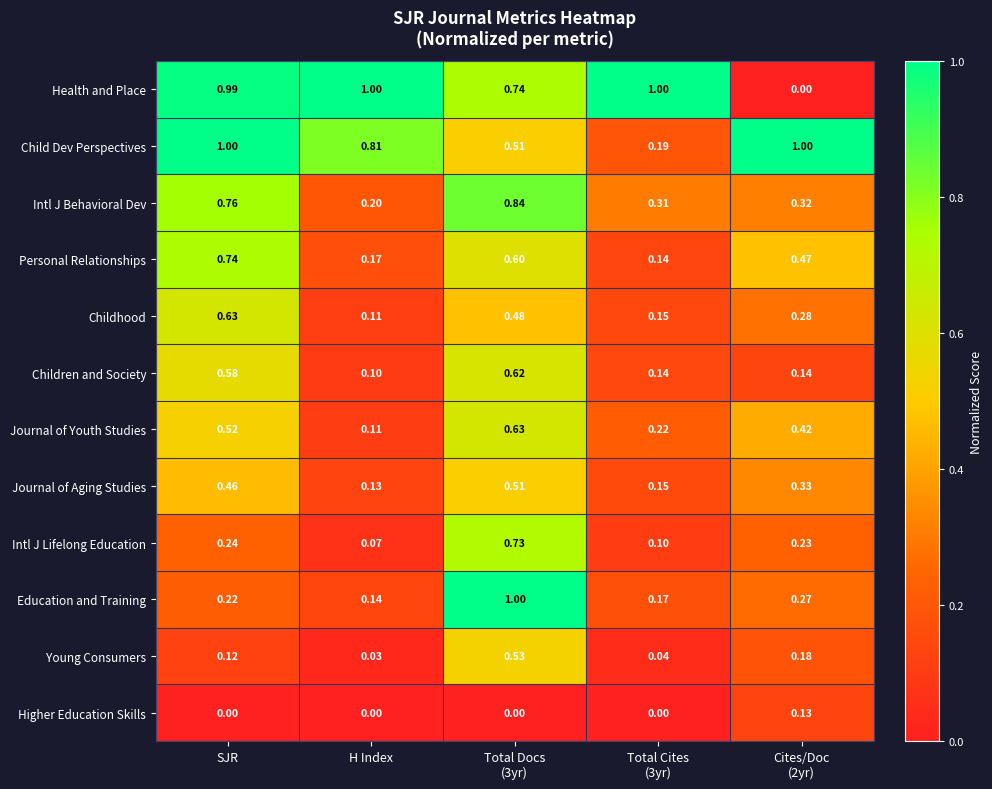

Which series has the widest spread of values?

Health and Place